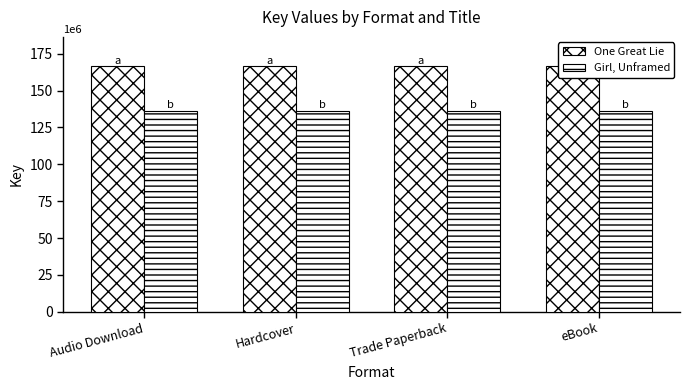

True or false: One Great Lie has a value of 65957848 at Hardcover.

False